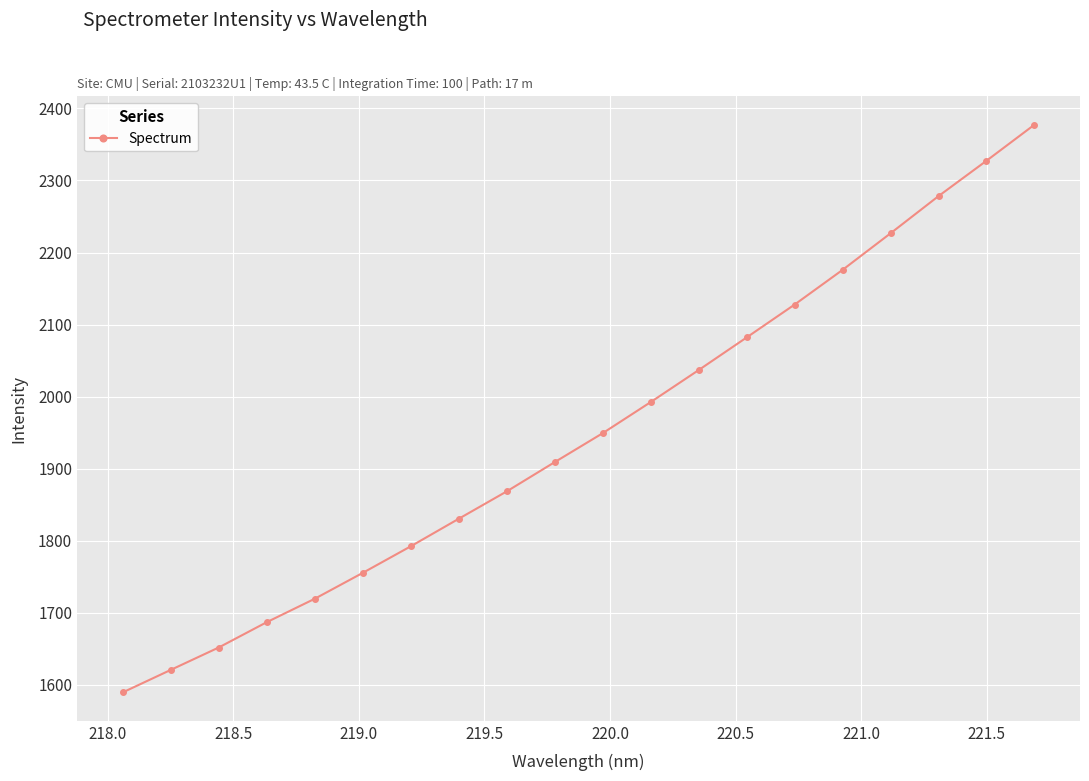

What is the value of the 14th point from the left?

2082.2